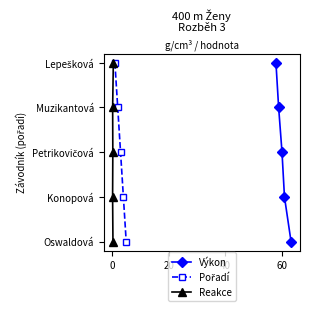

Rank the series by their maximum value, from highest to lowest.

Výkon, Pořadí, Reakce